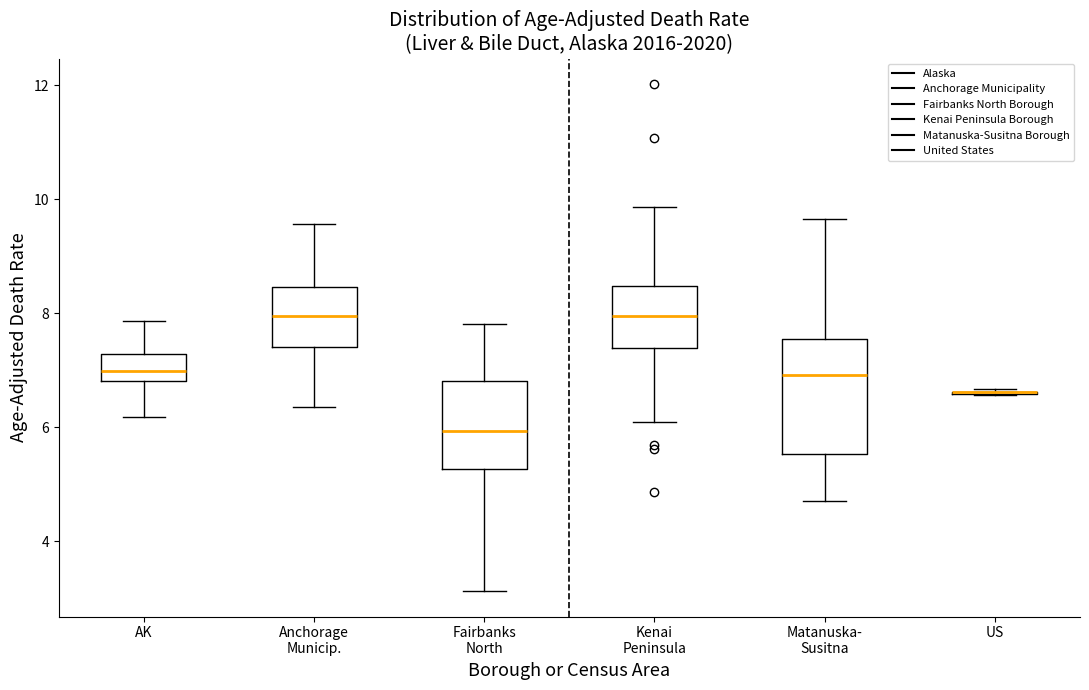

Reading left to right, read every box against the y-axis: the position of its median line, the range the box covers, and the ends of its whiskers. The values are not printed on the chart, so give them approximately, as read against the axis.

AK: median 7.0, box 6.8 to 7.2, whiskers 6.2 to 7.8
Anchorage Municip.: median 8.0, box 7.4 to 8.4, whiskers 6.4 to 9.6
Fairbanks North: median 6.0, box 5.2 to 6.8, whiskers 3.2 to 7.8
Kenai Peninsula: median 8.0, box 7.4 to 8.4, whiskers 6.0 to 9.8
Matanuska- Susitna: median 7.0, box 5.6 to 7.6, whiskers 4.8 to 9.6
US: box collapsed to a line at 6.6, whiskers 6.6 to 6.6